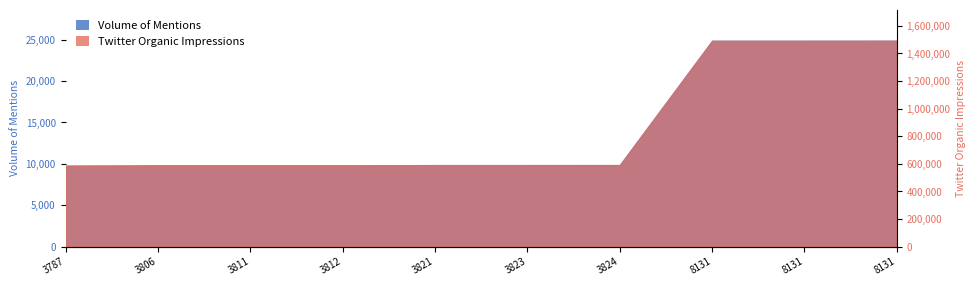

How many lines are shown in the chart?

2